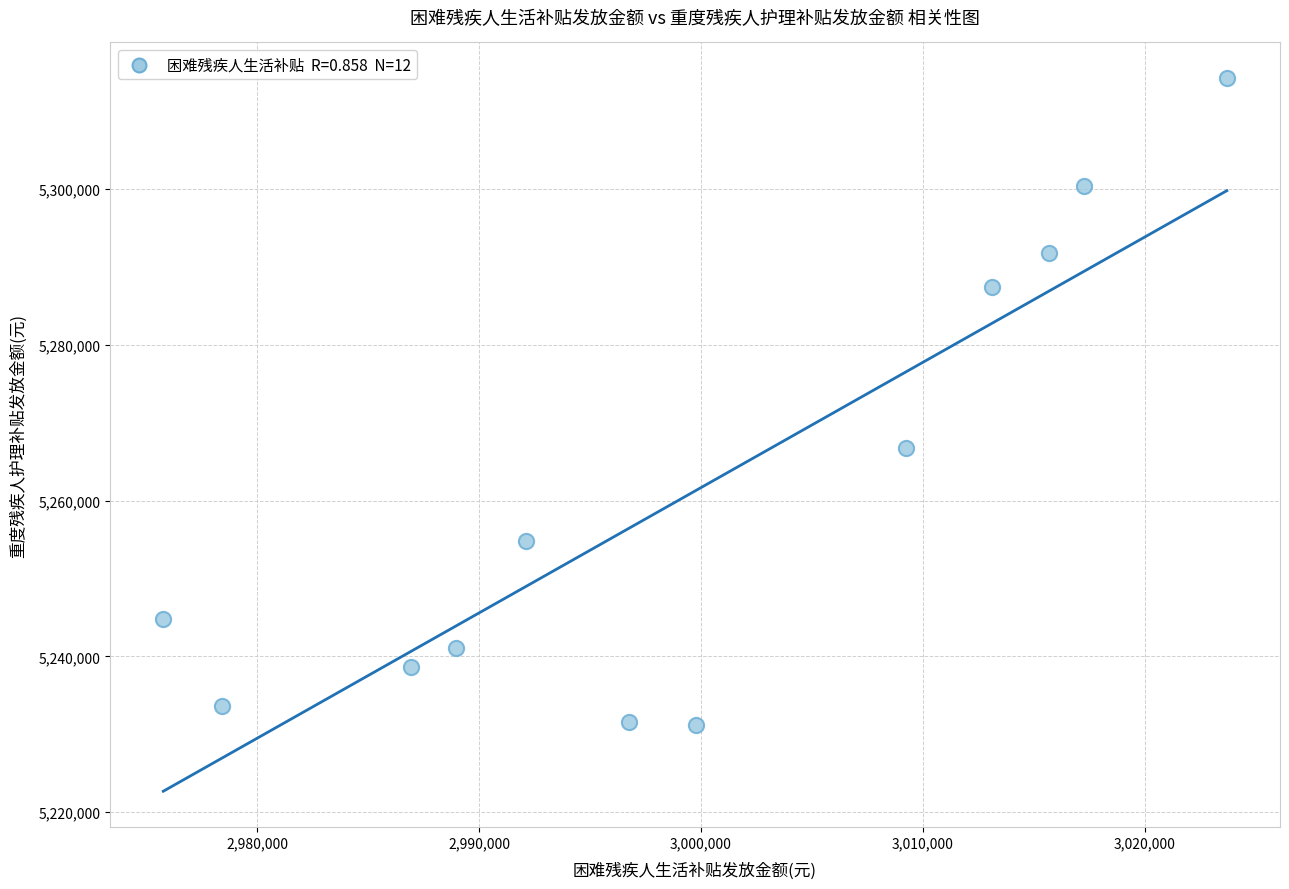

What is the range of Y values (max minus min)?

83100